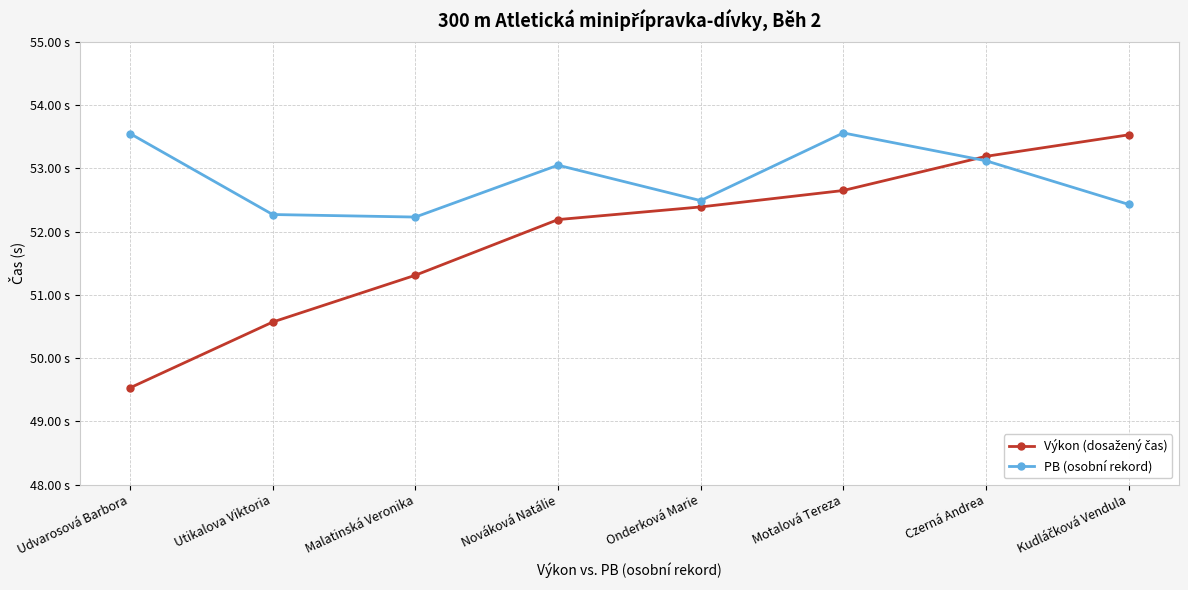

What is the approximate value of Výkon (dosažený čas) at Kudláčková Vendula?

53.5